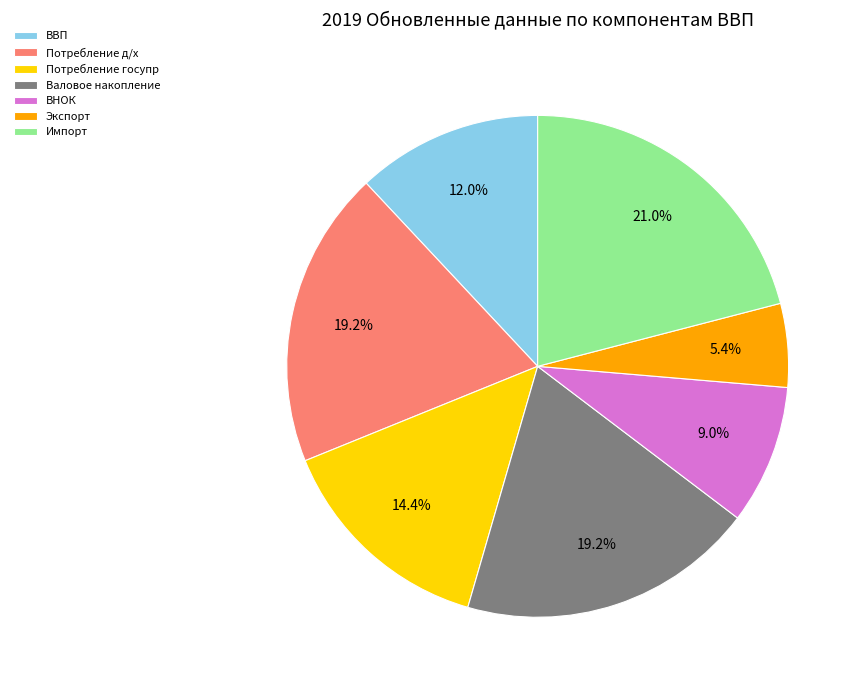

What percentage do Потребление д/х and Валовое накопление together represent?

38.3%